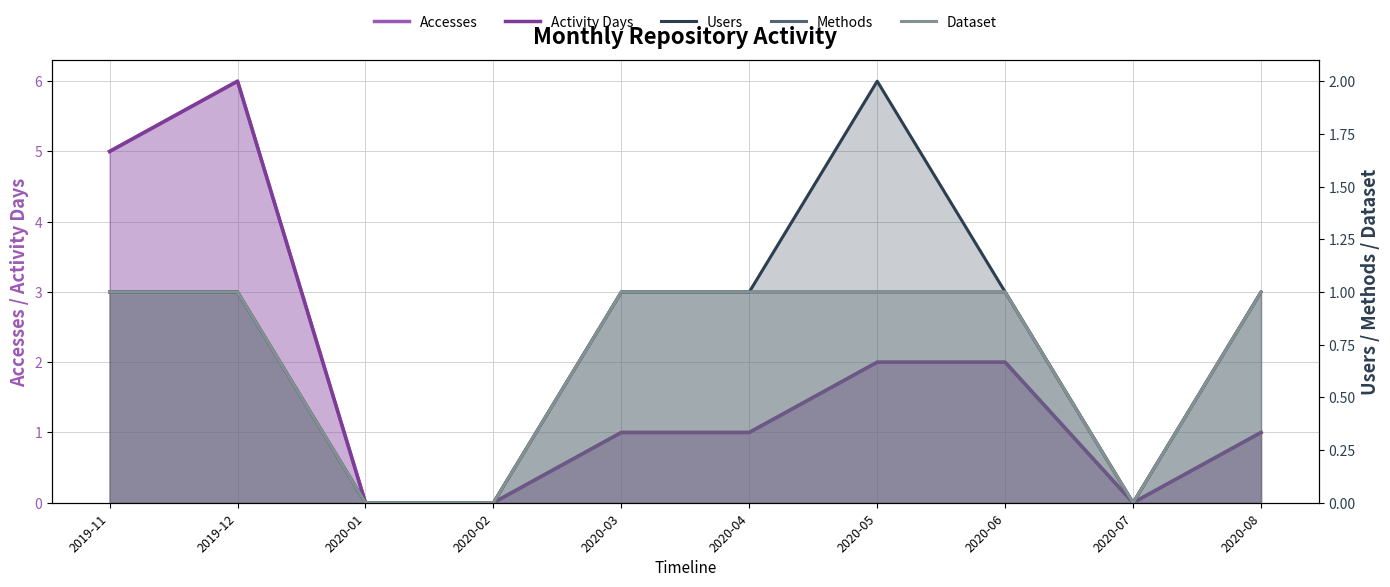

At which label does Methods reach its minimum?

2020-01